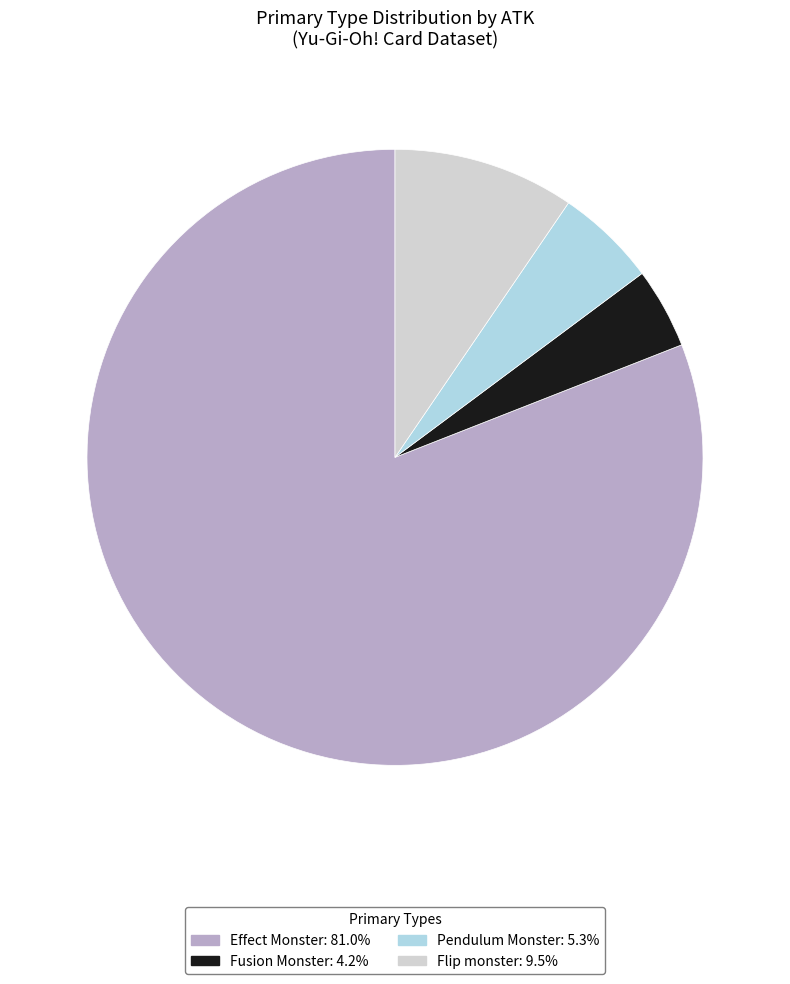

Do Fusion Monster and Flip monster together represent more than half of the pie?

No